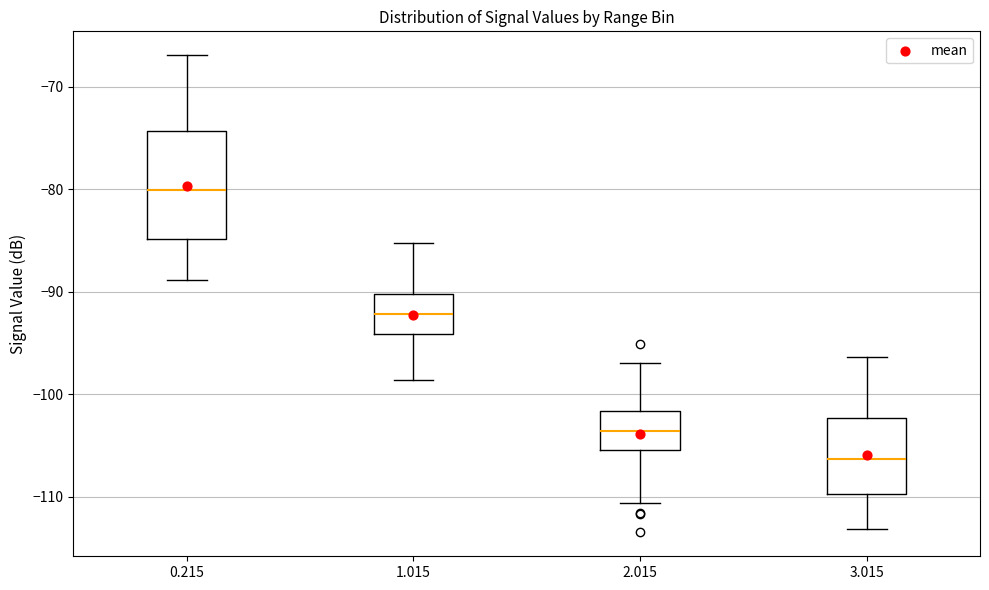

Which box's median line is the highest?

0.215